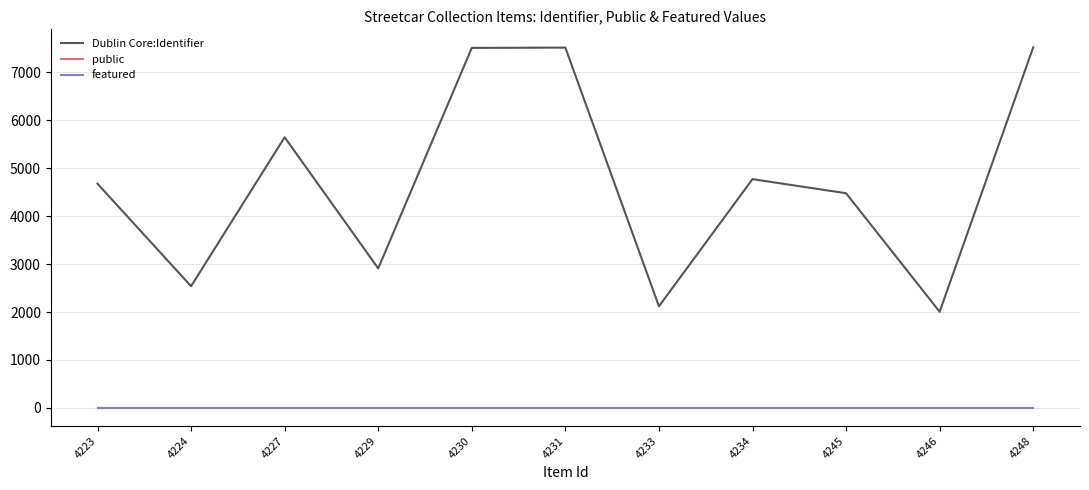

Where is the first local maximum for Dublin Core:Identifier?

4227